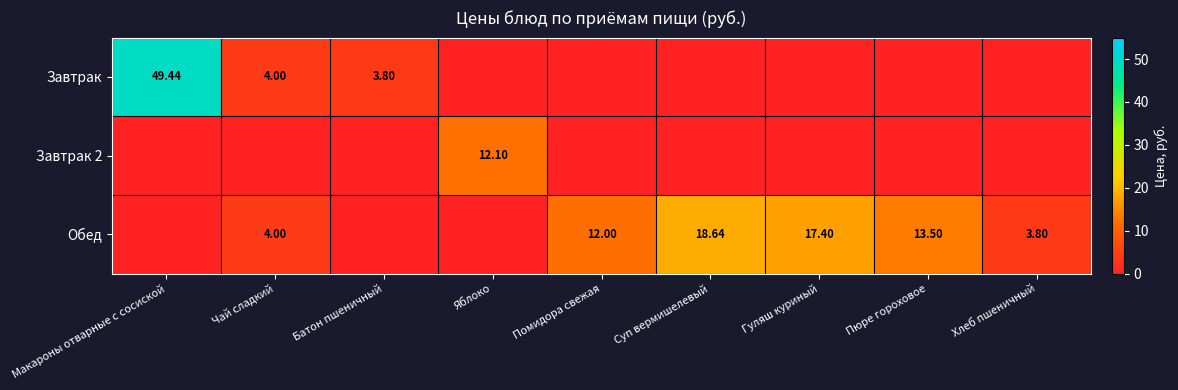

How many values in Завтрак are above zero?

3